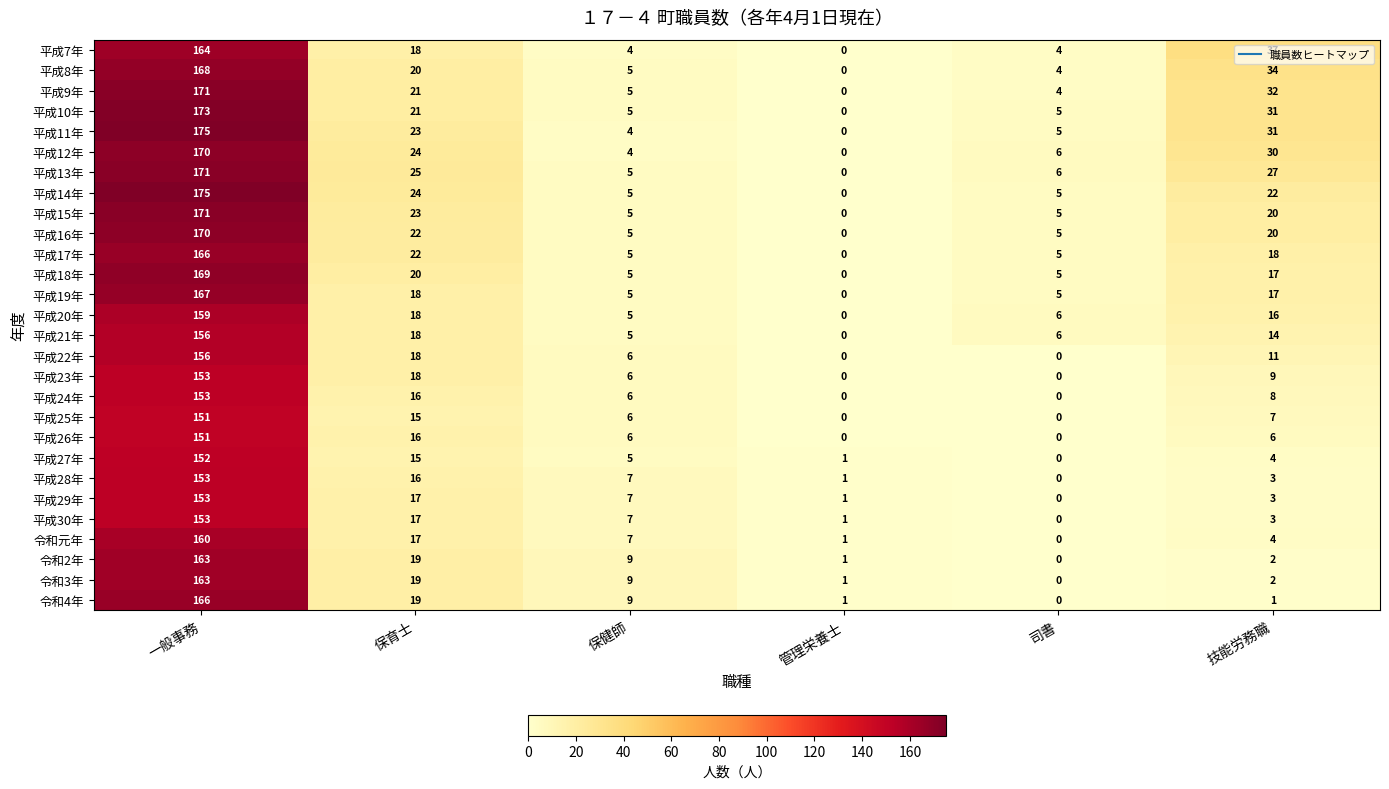

How many categories are shown in the chart?

6